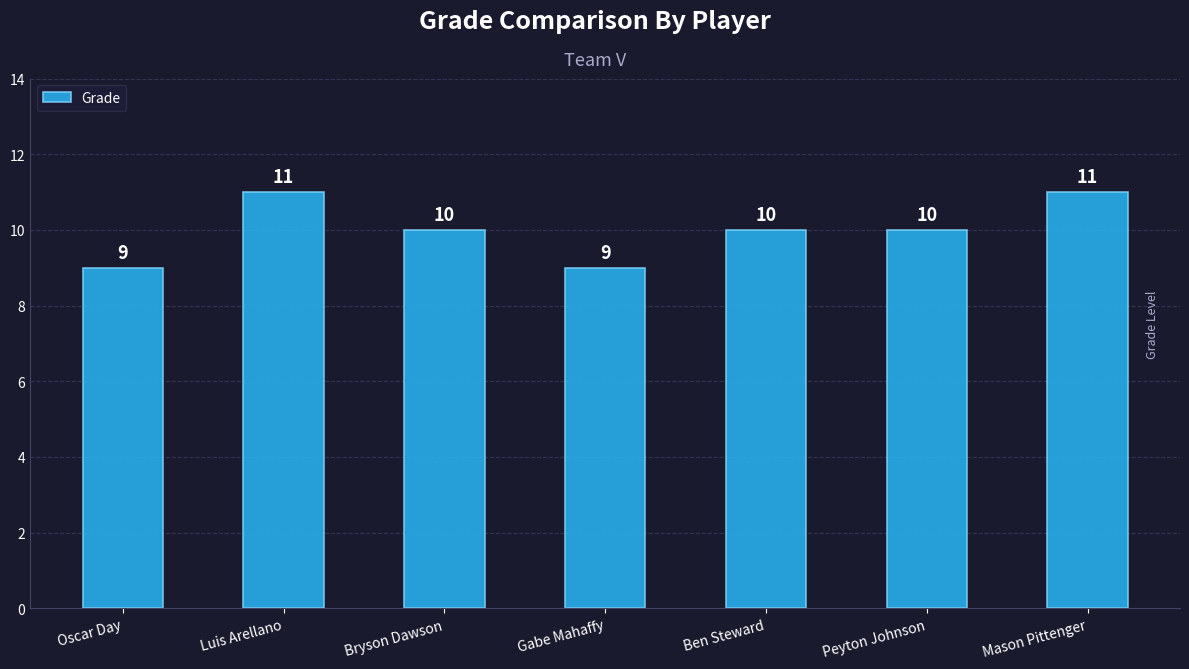

Approximately how many times larger is the value at Ben Steward compared to Luis Arellano?

0.9